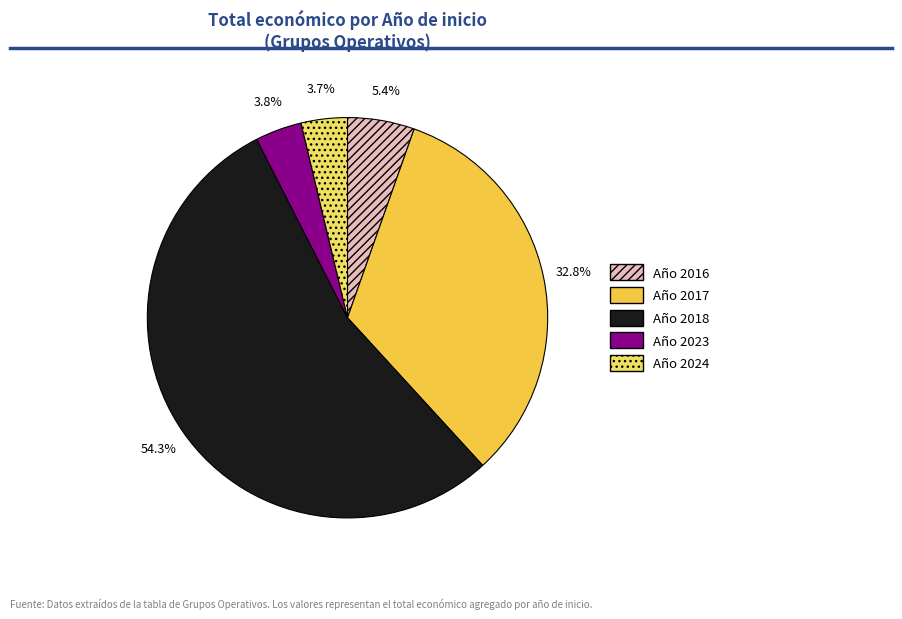

Is there a majority slice in this chart?

Yes